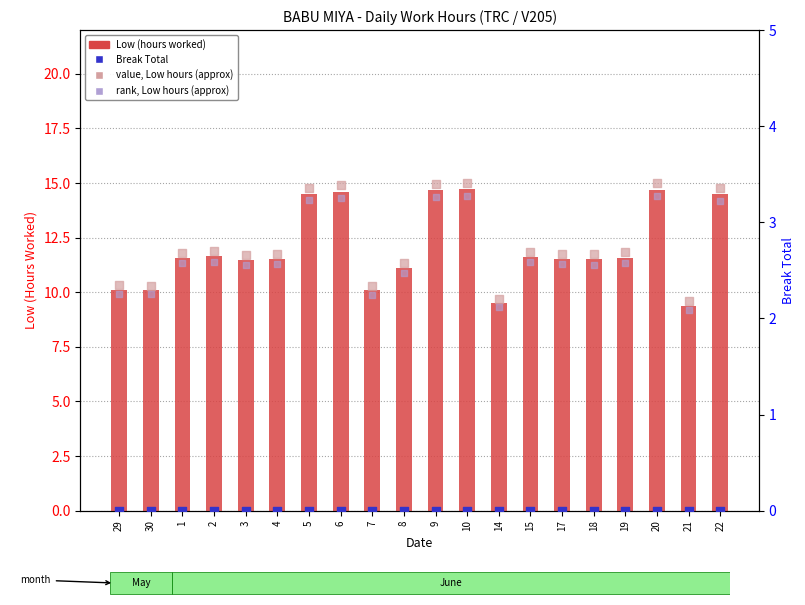

What is the total value across all series at 8?

33.3